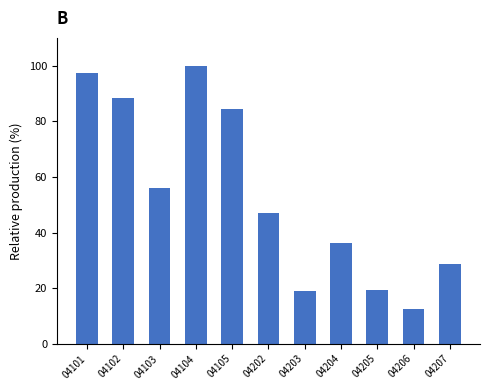

What is the difference between the maximum and second lowest values?

80.9